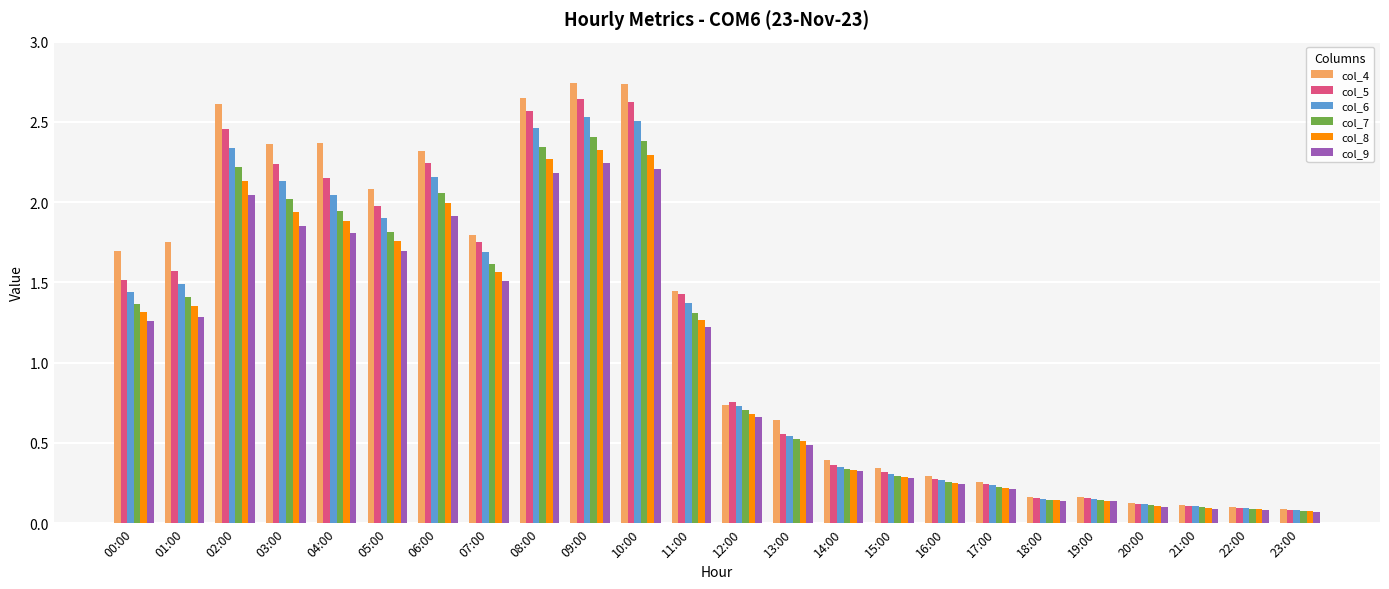

At which label does col_6 first exceed 1?

00:00